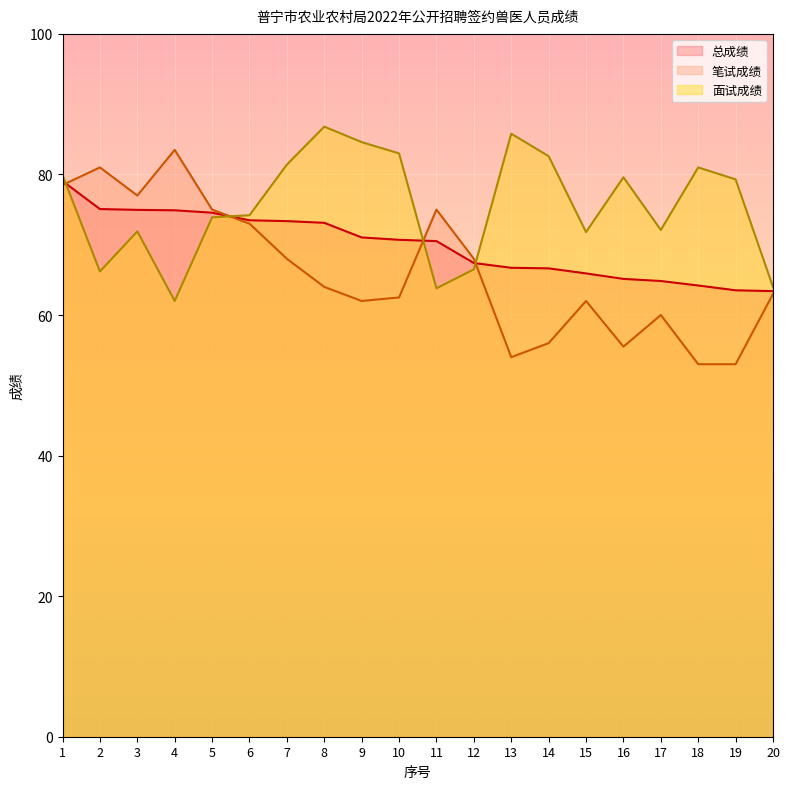

Which series ends up on top after the final intersection of 面试成绩 and 总成绩?

面试成绩